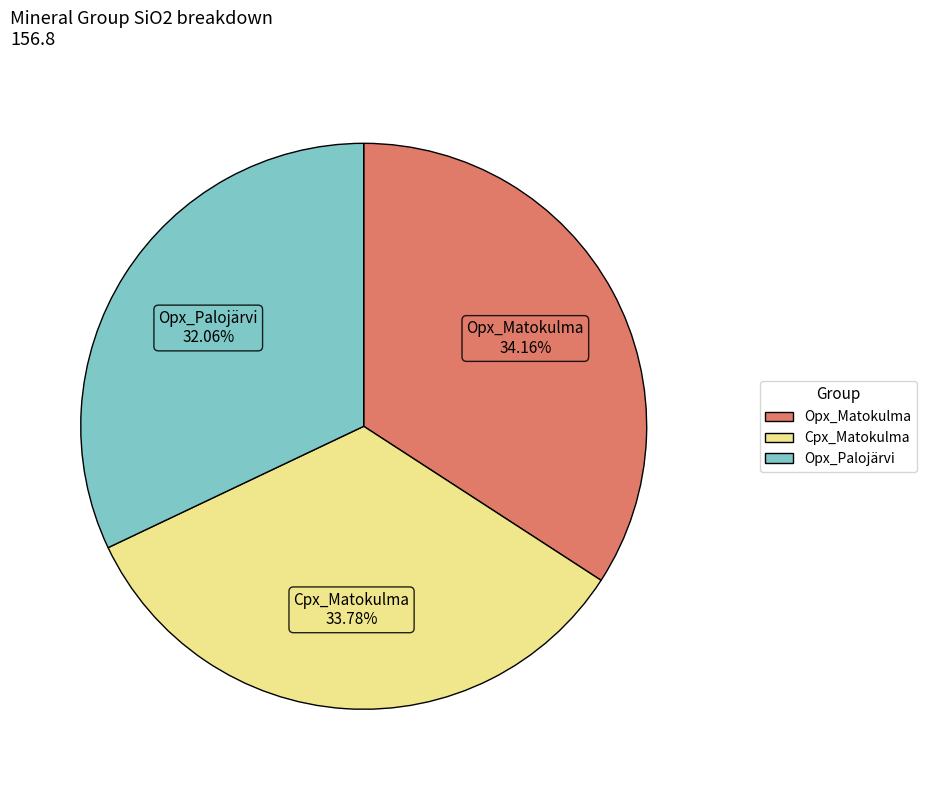

Which category has the smallest portion of the pie?

Opx_Palojärvi